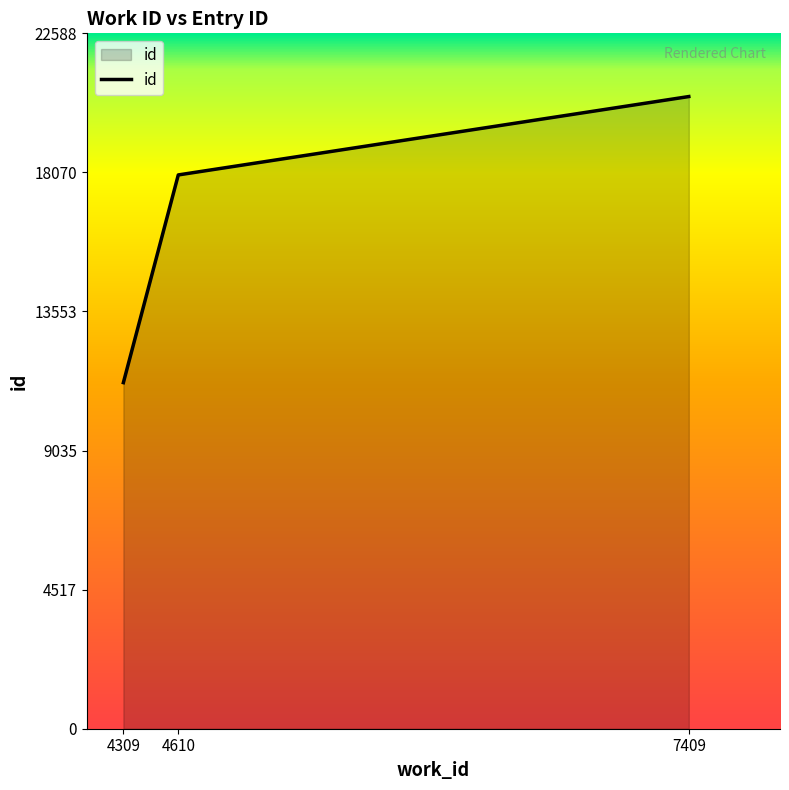

How many categories are shown in the chart?

3